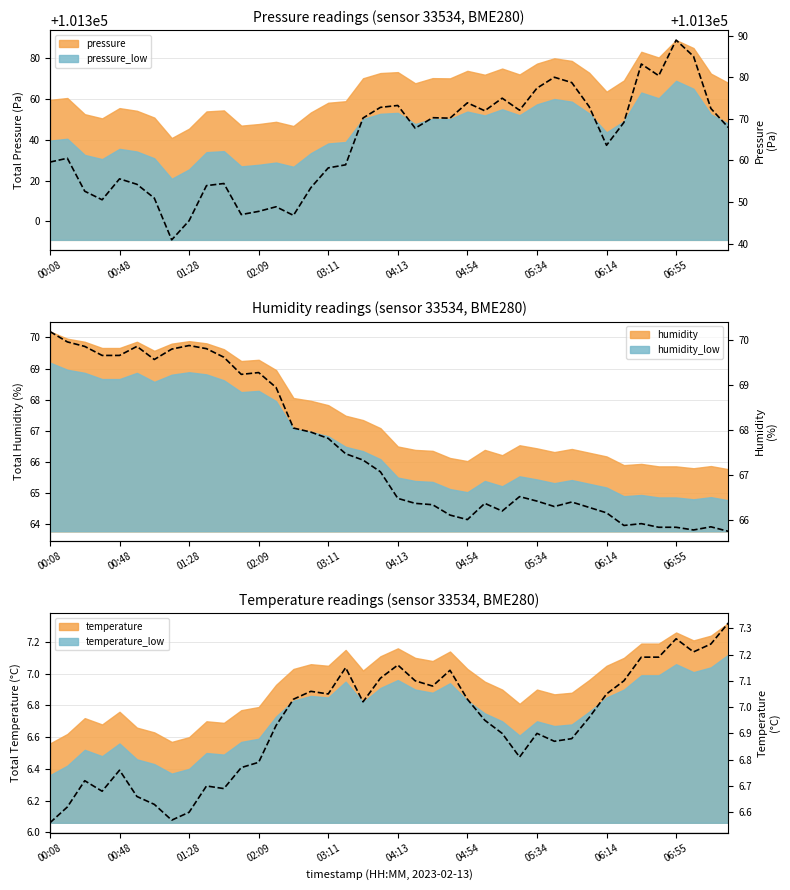

What is the difference between the maximum and minimum values?

0.8